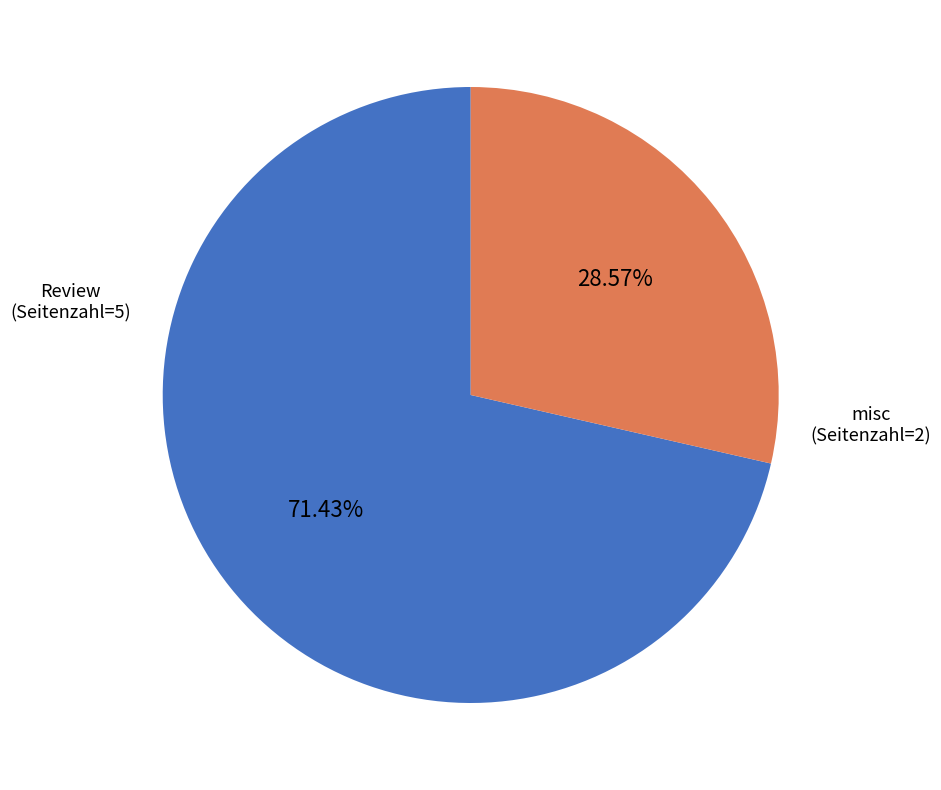

What is the largest slice in the pie chart?

Review